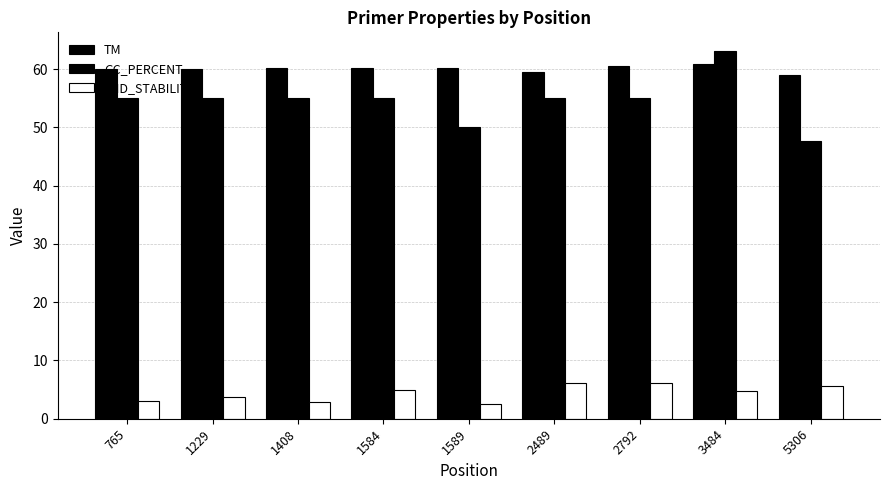

How many data points does each series have?

9